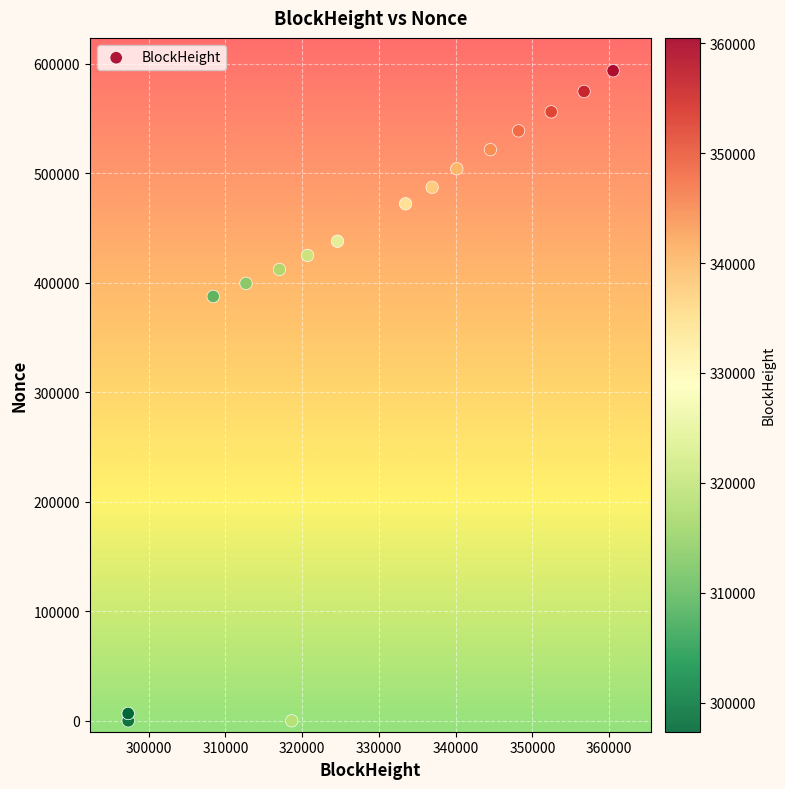

What Y value in the scatter plot is closest to 296902?

387590